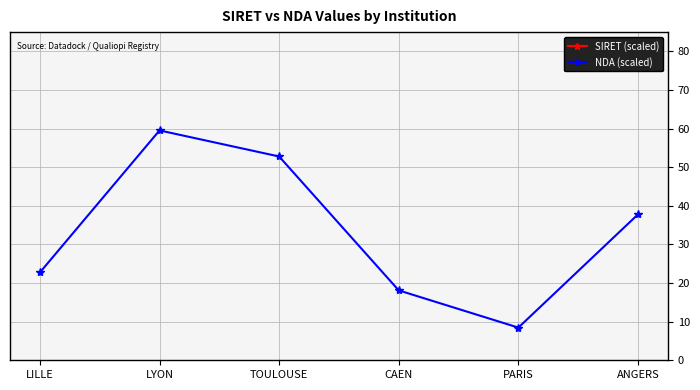

Where is the first local maximum for NDA (scaled)?

LYON